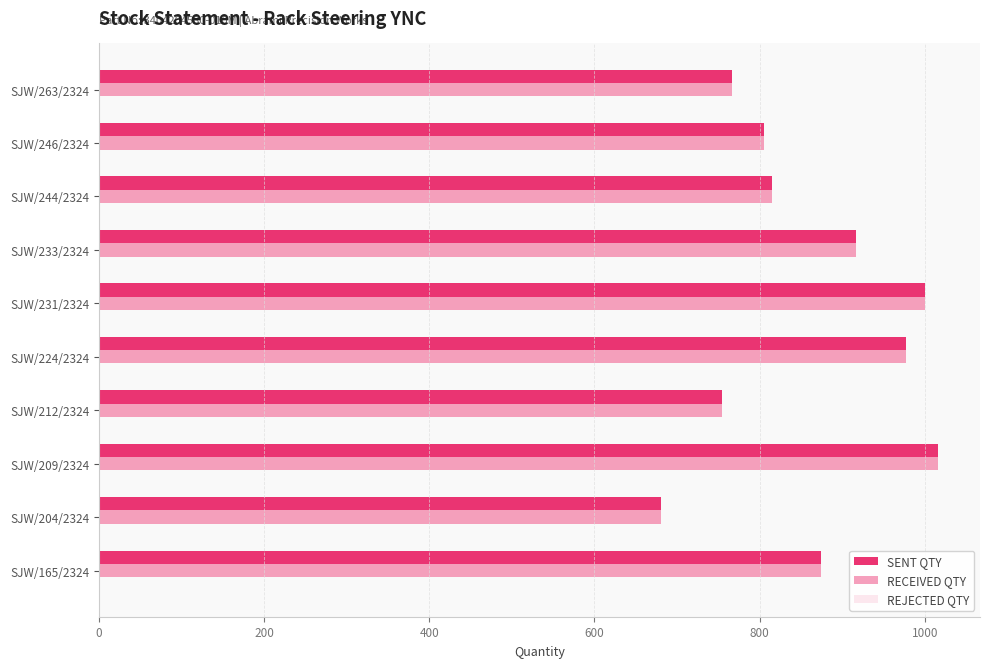

What is the average value of the SENT QTY series?

861